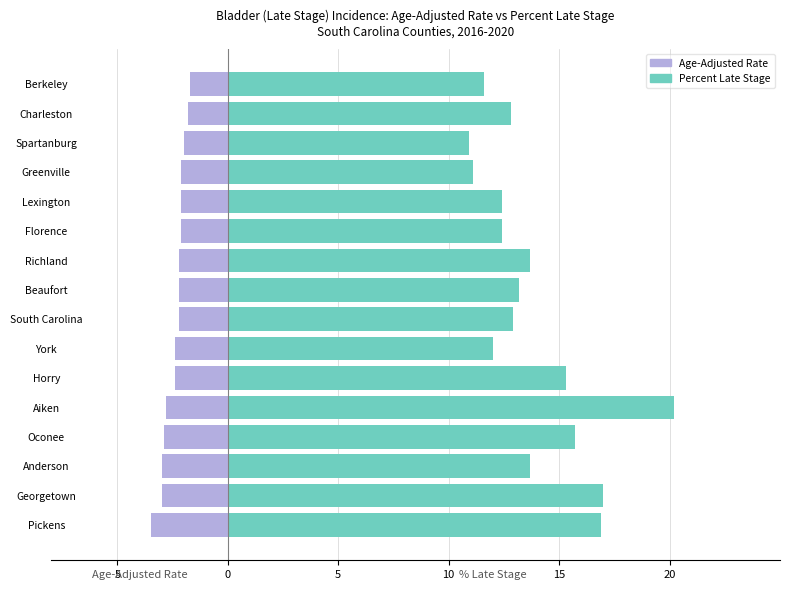

Reading left to right, extract all data points from this chart.

Age-Adjusted Rate: -3.5	-3.0	-3.0	-2.9	-2.8	-2.4	-2.4	-2.2	-2.2	-2.2	-2.1	-2.1	-2.1	-2.0	-1.8	-1.7
Percent Late Stage: 16.9	17.0	13.7	15.7	20.2	15.3	12.0	12.9	13.2	13.7	12.4	12.4	11.1	10.9	12.8	11.6